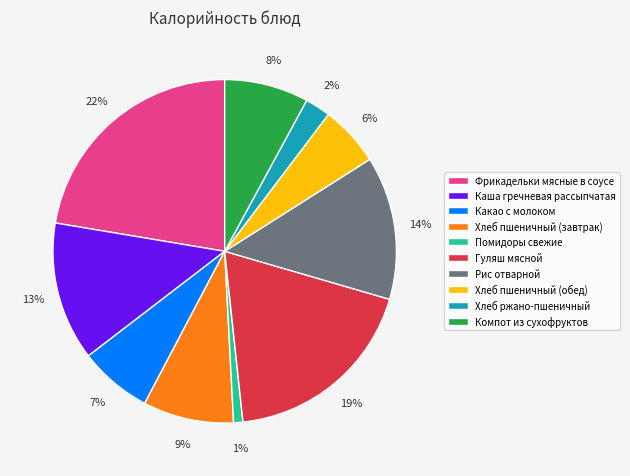

Combined, do Фрикадельки мясные в соусе and Какао с молоком account for over 50%?

No